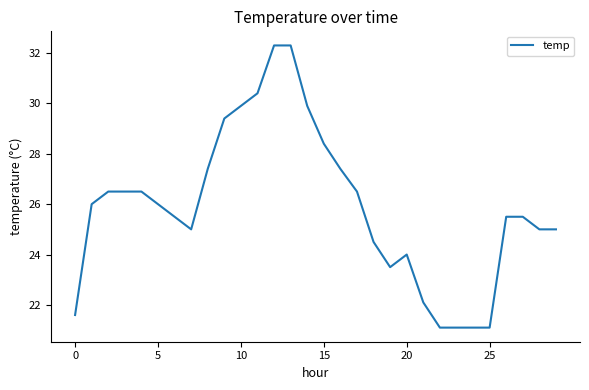

Does the chart have visible grid lines?

No